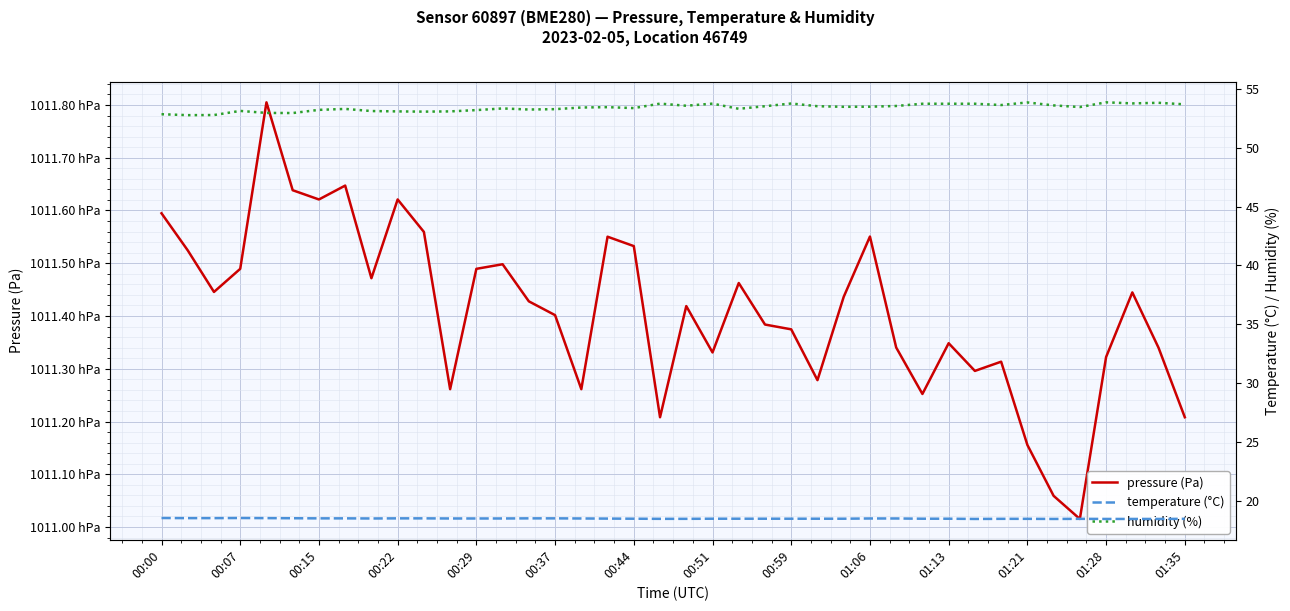

What is the difference between the maximum and minimum values in the pressure (Pa) series?

79.0